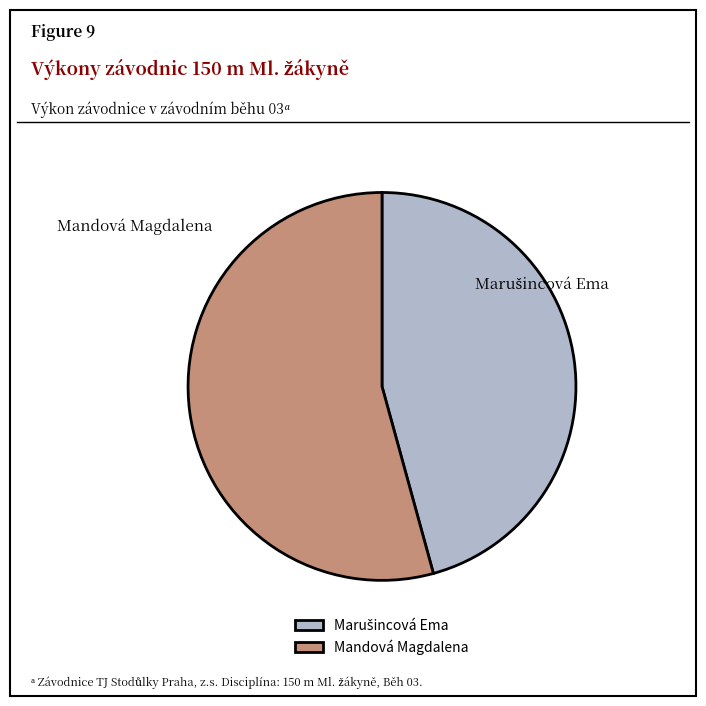

Which category has the biggest portion of the pie?

Mandová Magdalena